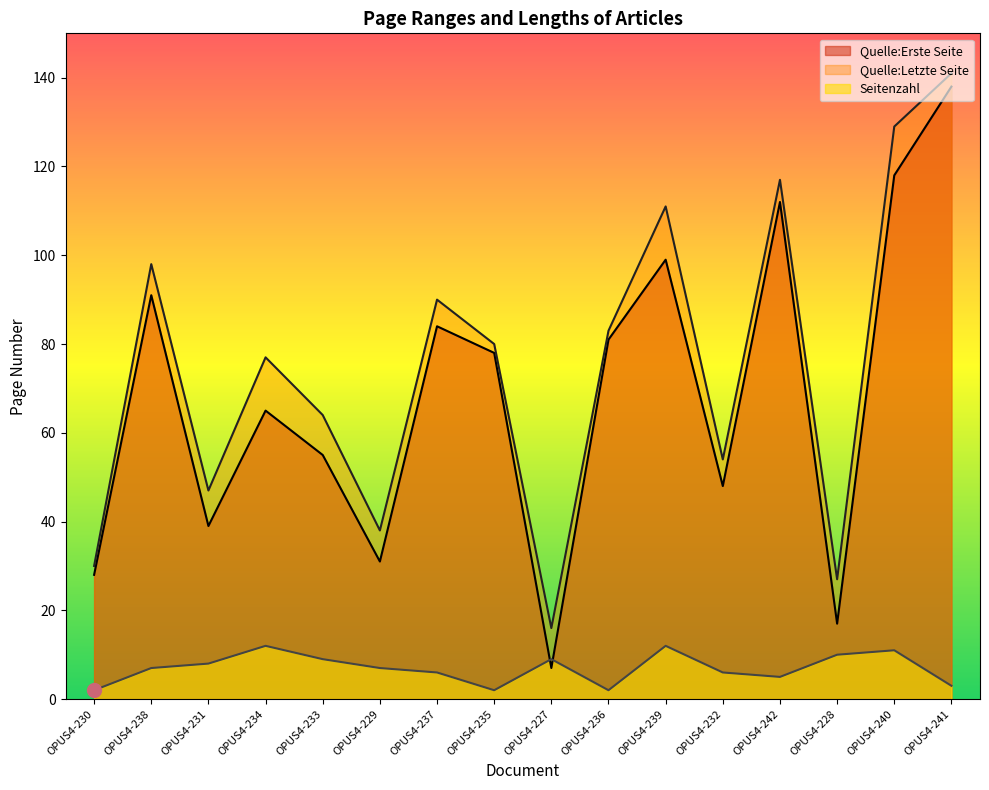

Reading left to right, transcribe all the data shown in this chart.

Quelle:Erste Seite: OPUS4-230=28	OPUS4-238=91	OPUS4-231=39	OPUS4-234=65	OPUS4-233=55	OPUS4-229=31	OPUS4-237=84	OPUS4-235=78	OPUS4-227=7	OPUS4-236=81	OPUS4-239=99	OPUS4-232=48	OPUS4-242=112	OPUS4-228=17	OPUS4-240=118	OPUS4-241=138
Quelle:Letzte Seite: OPUS4-230=30	OPUS4-238=98	OPUS4-231=47	OPUS4-234=77	OPUS4-233=64	OPUS4-229=38	OPUS4-237=90	OPUS4-235=80	OPUS4-227=16	OPUS4-236=83	OPUS4-239=111	OPUS4-232=54	OPUS4-242=117	OPUS4-228=27	OPUS4-240=129	OPUS4-241=141
Seitenzahl: OPUS4-230=2	OPUS4-238=7	OPUS4-231=8	OPUS4-234=12	OPUS4-233=9	OPUS4-229=7	OPUS4-237=6	OPUS4-235=2	OPUS4-227=9	OPUS4-236=2	OPUS4-239=12	OPUS4-232=6	OPUS4-242=5	OPUS4-228=10	OPUS4-240=11	OPUS4-241=3